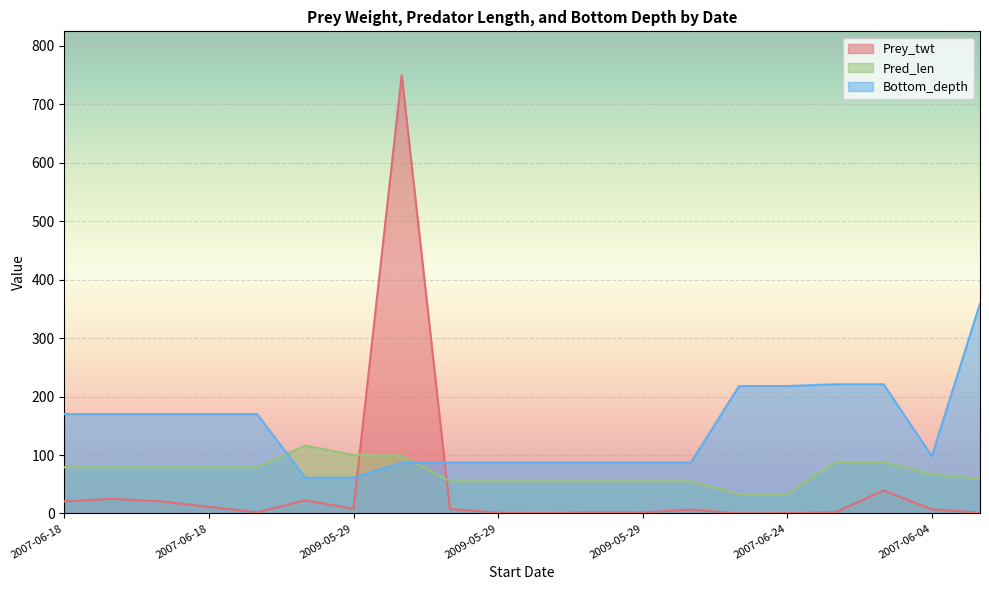

What are all the series names shown in the legend?

Prey_twt, Pred_len, Bottom_depth